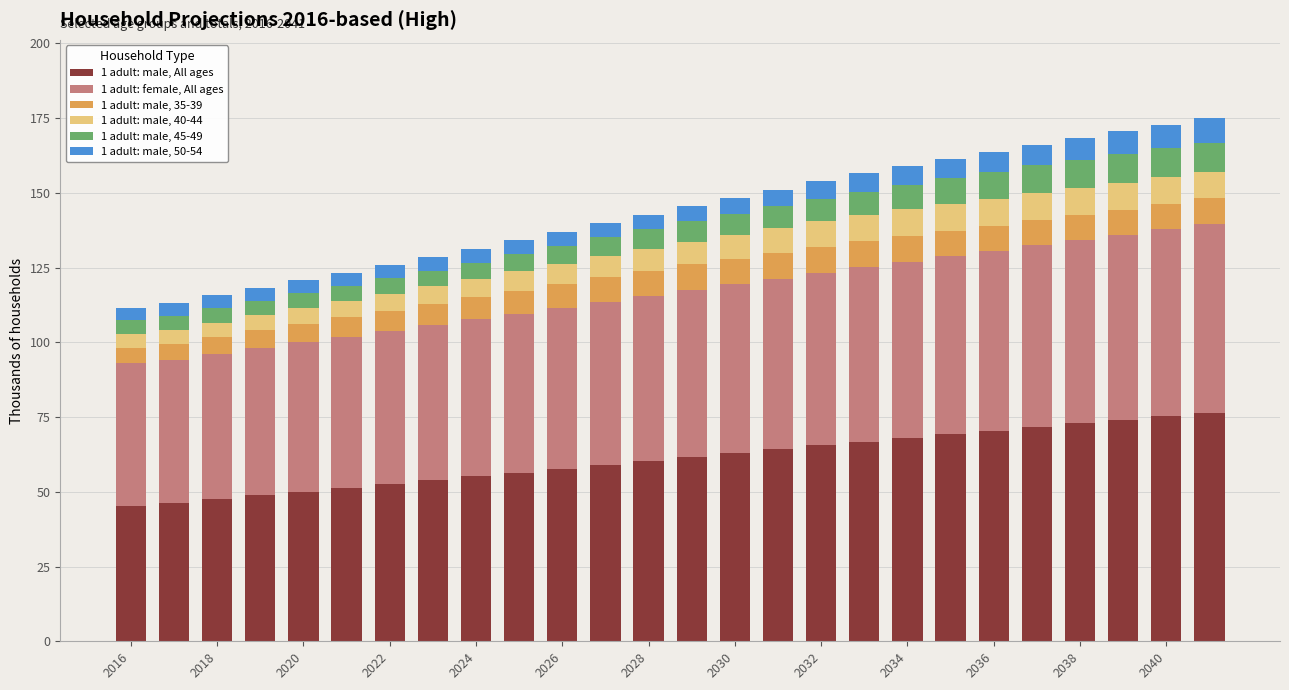

What is the highest value of the 1 adult: male, All ages series?

76.5